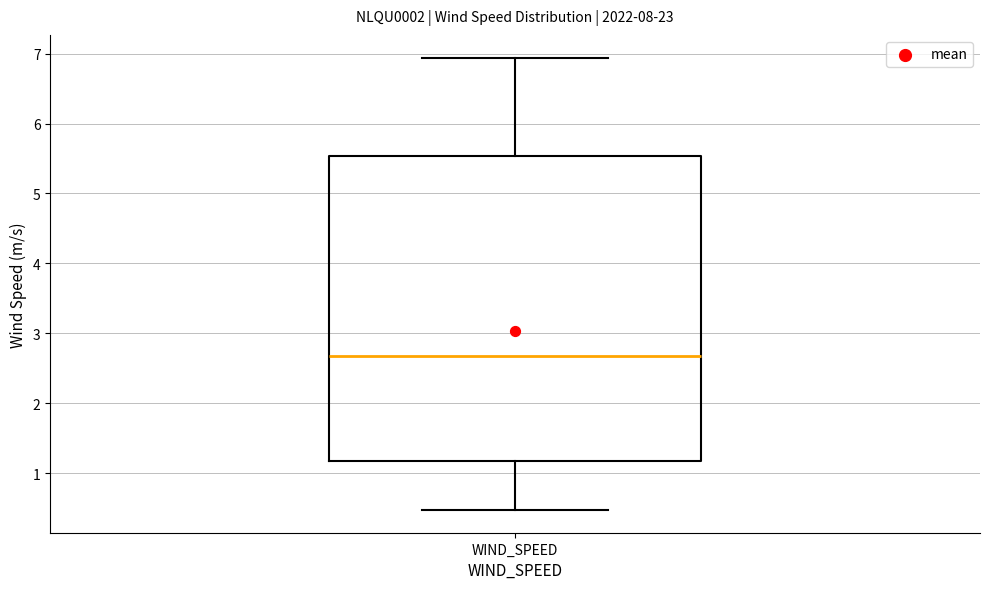

Where does the median line of the box for WIND_SPEED sit on the y-axis? The values are not printed on the chart, so give them approximately, as read against the axis.

2.7